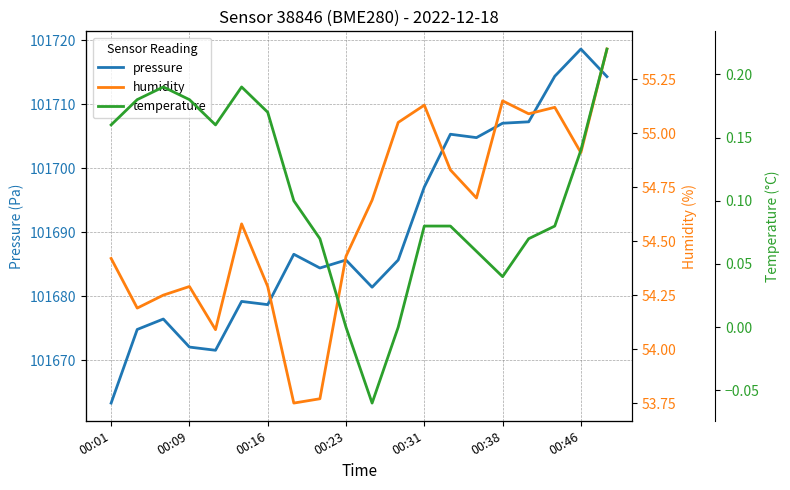

List the series in order of their peak value, highest first.

pressure, humidity, temperature